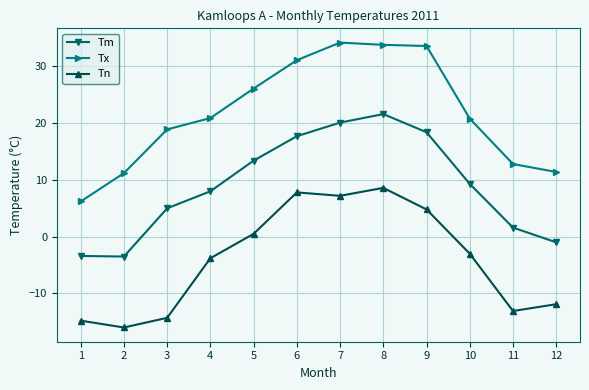

How many negative values does the Tn series have?

7